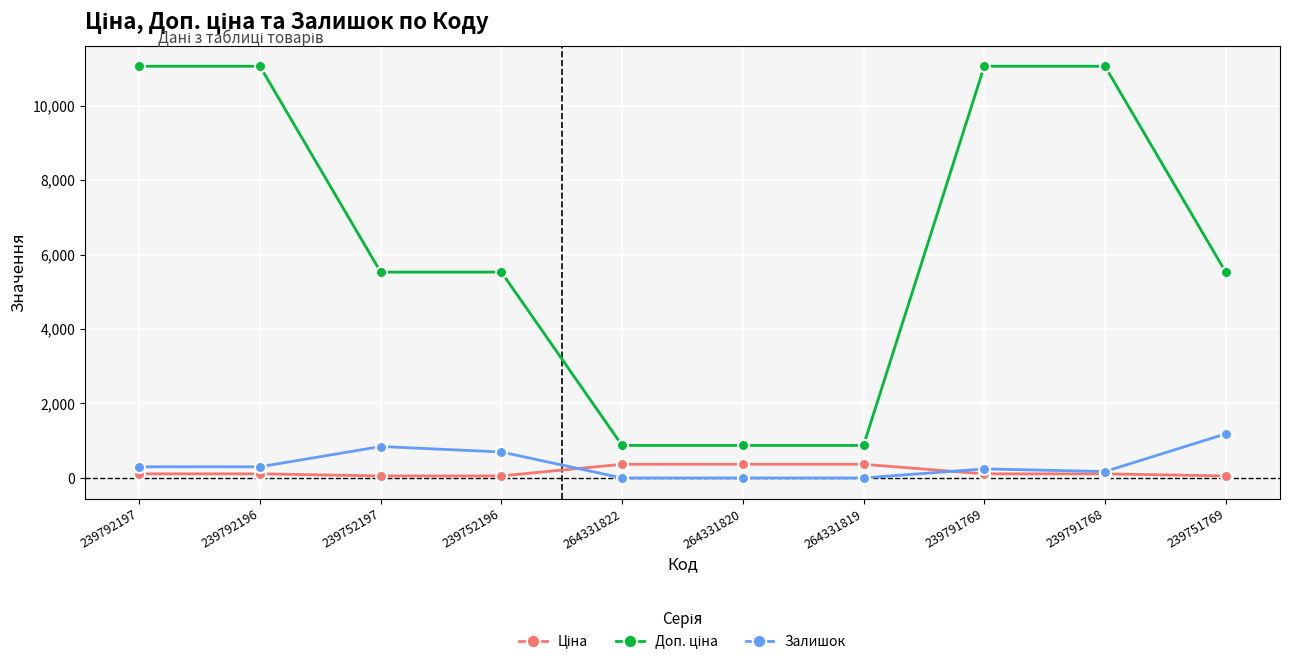

At how many categories does at least one series exceed 9368?

4